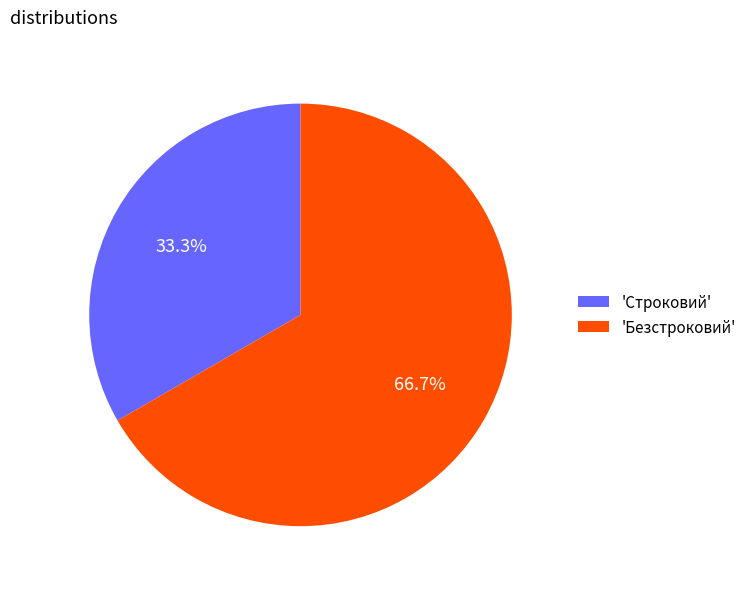

Between 'Строковий' and 'Безстроковий', which is larger?

'Безстроковий'